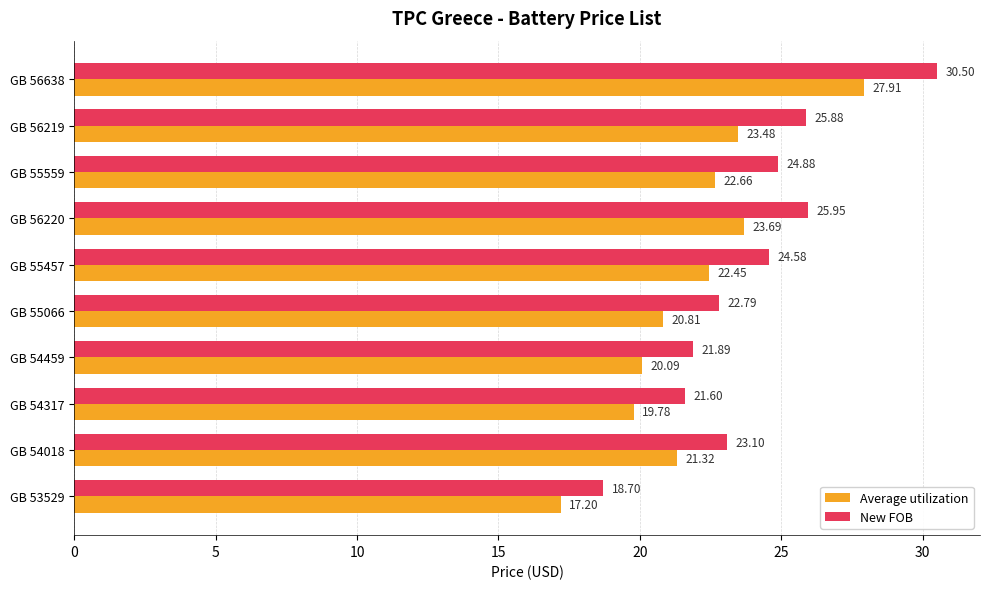

At which label is Average utilization closest to 22?

GB 55457